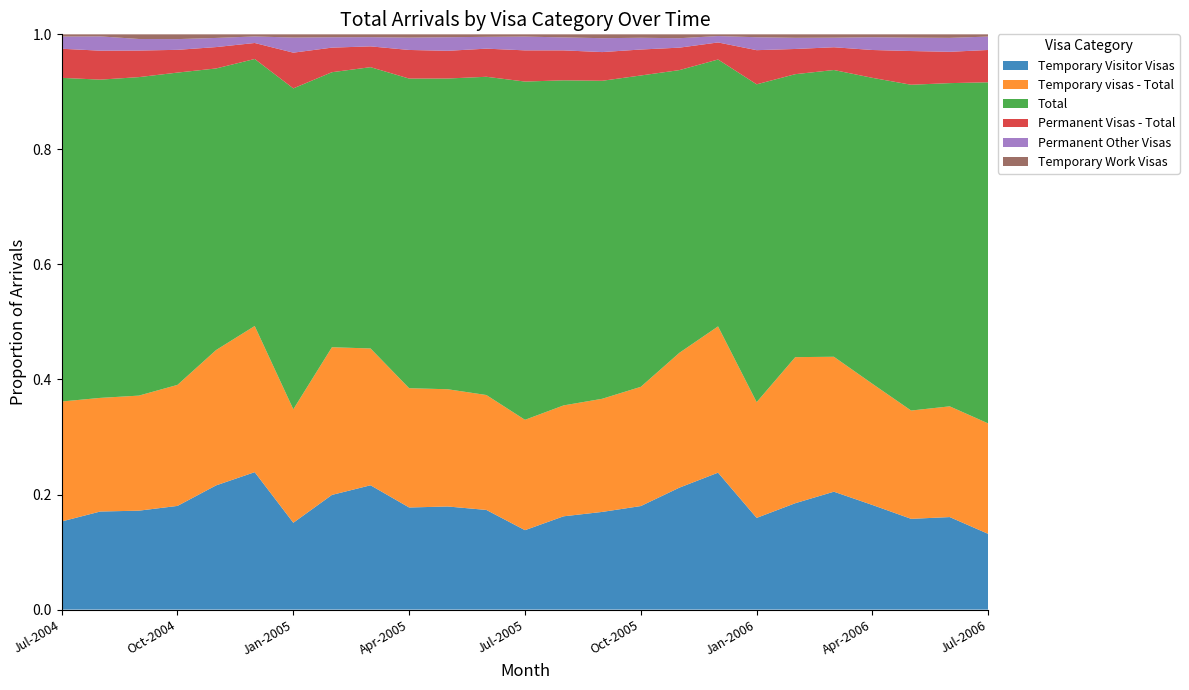

Reading right to left, list all the values displayed in this chart.

Temporary Visitor Visas: Jul-2006=22970	Jun-2006=22090	May-2006=20000	Apr-2006=30180	Mar-2006=35320	Feb-2006=34020	Jan-2006=33130	Dec-2005=52500	Nov-2005=38400	Oct-2005=35810	Sep-2005=29440	Aug-2005=24830	Jul-2005=24380	Jun-2005=25050	May-2005=24600	Apr-2005=27580	Mar-2005=42670	Feb-2005=37880	Jan-2005=29480	Dec-2004=51310	Nov-2004=40730	Oct-2004=33040	Sep-2004=26360	Aug-2004=24850	Jul-2004=24870
Temporary visas - Total: Jul-2006=33540	Jun-2006=26440	May-2006=23870	Apr-2006=34960	Mar-2006=40430	Feb-2006=46710	Jan-2006=41810	Dec-2005=56090	Nov-2005=42460	Oct-2005=41240	Sep-2005=34100	Aug-2005=29520	Jul-2005=33880	Jun-2005=28890	May-2005=27970	Apr-2005=32220	Mar-2005=46960	Feb-2005=48780	Jan-2005=38520	Dec-2004=54570	Nov-2004=44380	Oct-2004=38570	Sep-2004=30660	Aug-2004=28790	Jul-2004=33860
Total: Jul-2006=103590	Jun-2006=77180	May-2006=71800	Apr-2006=88300	Mar-2006=85910	Feb-2006=90490	Jan-2006=114820	Dec-2005=102330	Nov-2005=89000	Oct-2005=107680	Sep-2005=95850	Aug-2005=86530	Jul-2005=103840	Jun-2005=80000	May-2005=74140	Apr-2005=83640	Mar-2005=96550	Feb-2005=90850	Jan-2005=108940	Dec-2004=99690	Nov-2004=92340	Oct-2004=99520	Sep-2004=84870	Aug-2004=80640	Jul-2004=91350
Permanent Visas - Total: Jul-2006=9810	Jun-2006=7480	May-2006=7430	Apr-2006=8040	Mar-2006=6820	Feb-2006=8060	Jan-2006=12340	Dec-2005=6540	Nov-2005=7070	Oct-2005=8980	Sep-2005=8650	Aug-2005=7970	Jul-2005=9580	Jun-2005=7070	May-2005=6610	Apr-2005=7730	Mar-2005=7140	Feb-2005=8120	Jan-2005=12130	Dec-2004=5970	Nov-2004=7010	Oct-2004=7250	Sep-2004=7080	Aug-2004=7340	Jul-2004=8210
Permanent Other Visas: Jul-2006=4070	Jun-2006=3330	May-2006=2950	Apr-2006=3690	Mar-2006=2870	Feb-2006=3570	Jan-2006=4670	Dec-2005=2450	Nov-2005=2970	Oct-2005=4060	Sep-2005=4190	Aug-2005=3450	Jul-2005=4230	Jun-2005=2970	May-2005=3240	Apr-2005=3340	Mar-2005=3160	Feb-2005=3430	Jan-2005=5130	Dec-2004=2440	Nov-2004=3000	Oct-2004=3420	Sep-2004=3080	Aug-2004=3620	Jul-2004=3440
Temporary Work Visas: Jul-2006=680	Jun-2006=840	May-2006=730	Apr-2006=830	Mar-2006=1000	Feb-2006=1110	Jan-2006=1050	Dec-2005=660	Nov-2005=1220	Oct-2005=1190	Sep-2005=1160	Aug-2005=820	Jul-2005=690	Jun-2005=630	May-2005=690	Apr-2005=880	Mar-2005=970	Feb-2005=960	Jan-2005=1090	Dec-2004=790	Nov-2004=1180	Oct-2004=1520	Sep-2004=1240	Aug-2004=520	Jul-2004=630